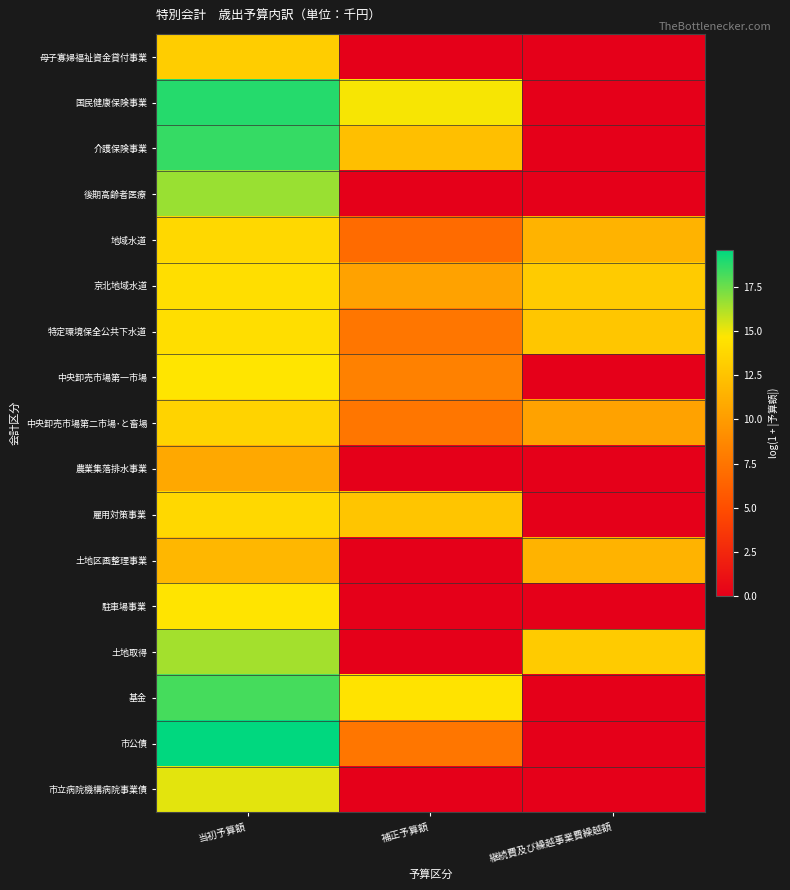

Between 継続費及び繰越事業費繰越額 and 当初予算額, which is larger?

当初予算額